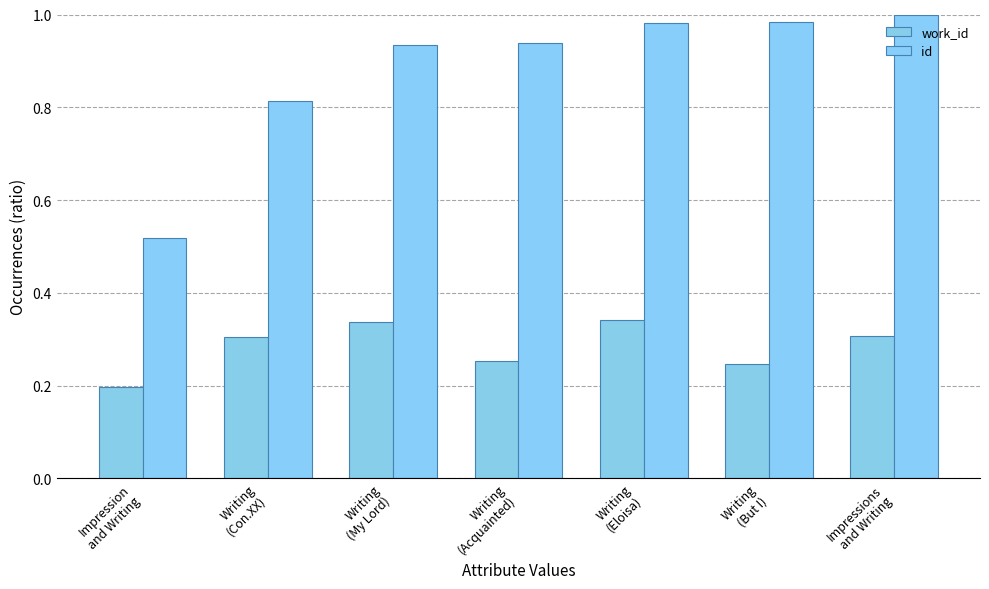

Rank the series by their maximum value, from highest to lowest.

id, work_id